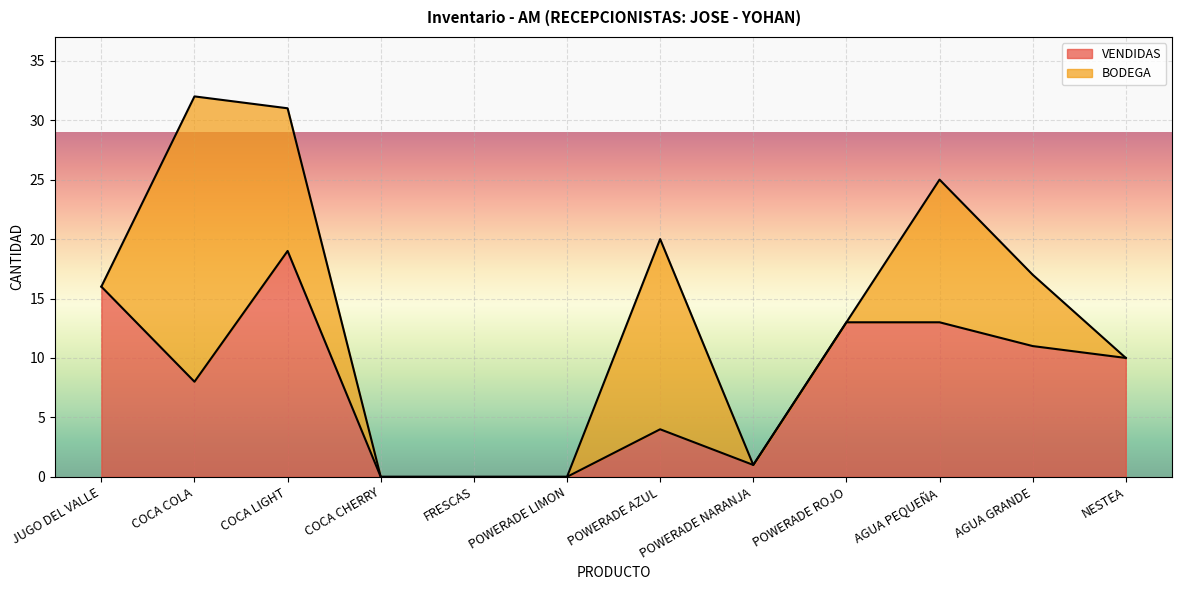

Rank the categories by value from highest to lowest.

COCA LIGHT, JUGO DEL VALLE, POWERADE ROJO, AGUA PEQUEÑA, AGUA GRANDE, NESTEA, COCA COLA, POWERADE AZUL, POWERADE NARANJA, COCA CHERRY, FRESCAS, POWERADE LIMON